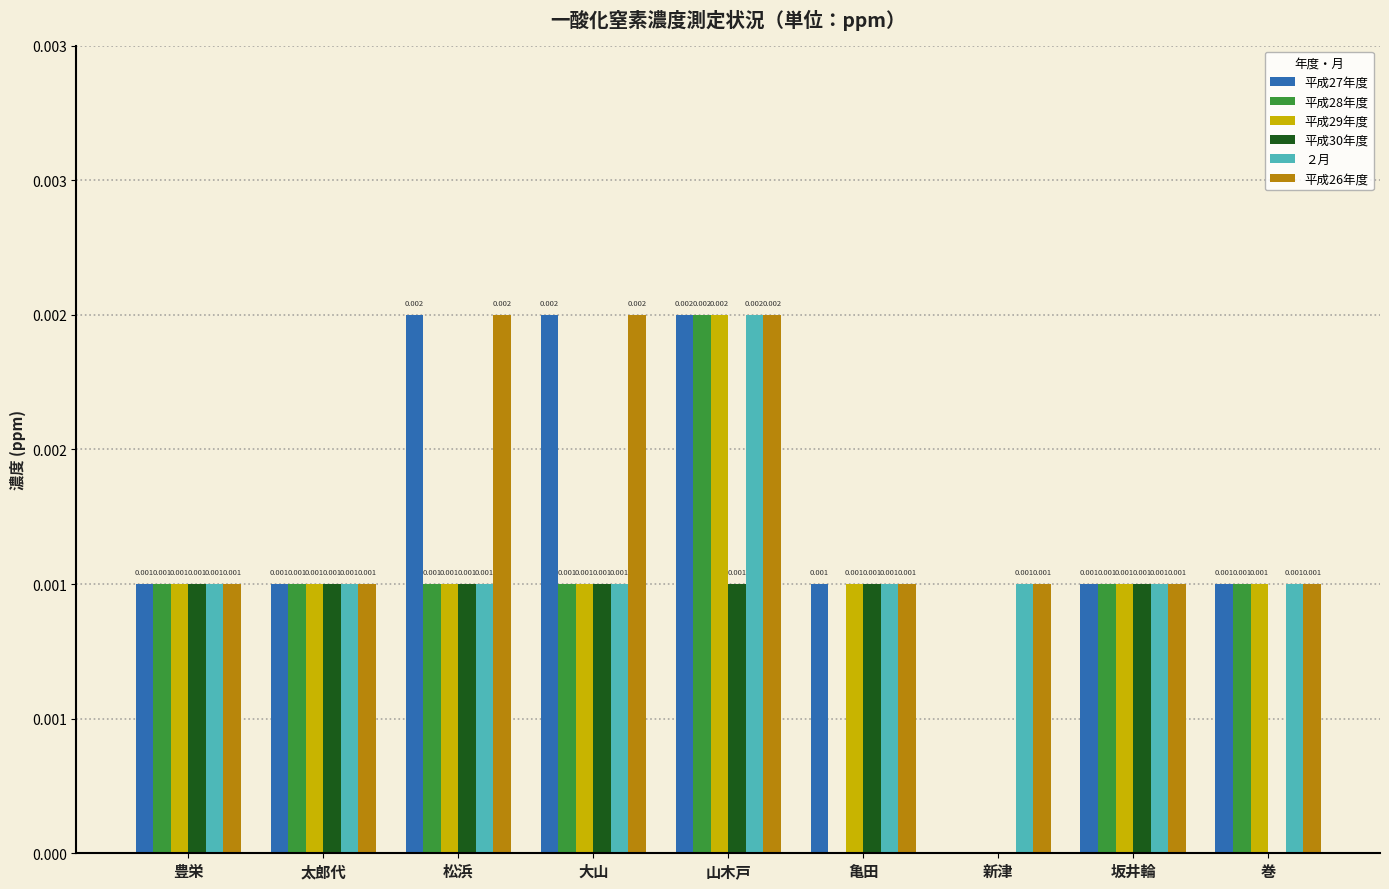

List the series in order of their peak value, lowest first.

平成30年度, 平成27年度, 平成28年度, 平成29年度, ２月, 平成26年度